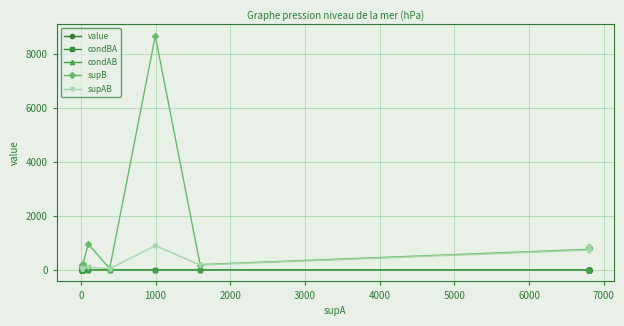

After their last crossing, which series has the higher values: condBA or value?

condBA